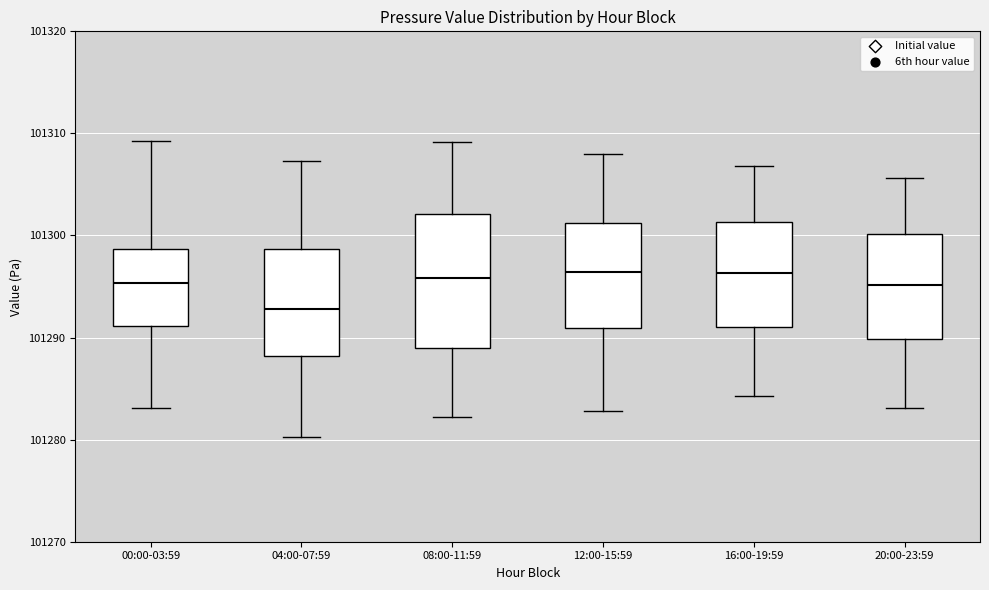

Where is the upper edge of the box for 16:00-19:59 on the y-axis? The values are not printed on the chart, so give them approximately, as read against the axis.

101301